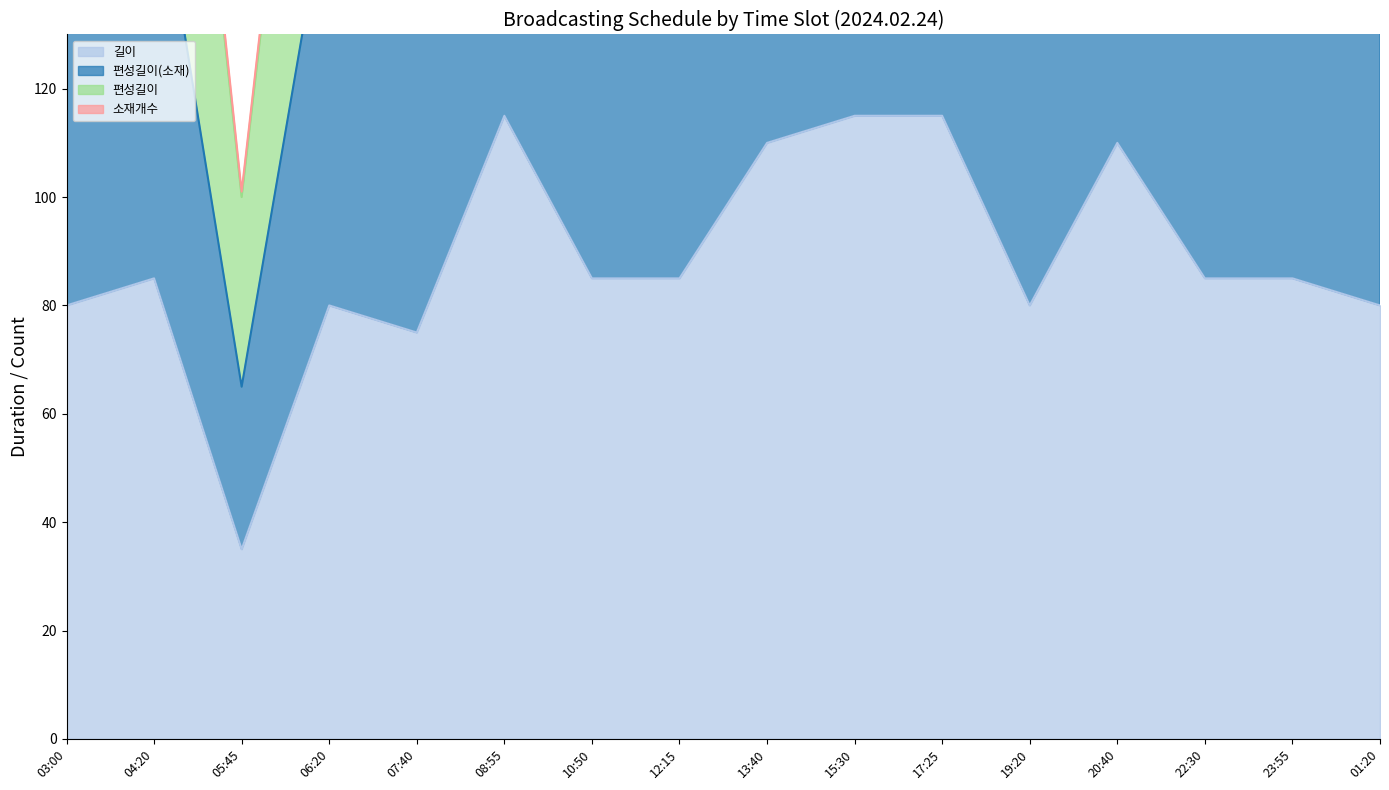

How many data points in 편성길이 are less than 250?

8